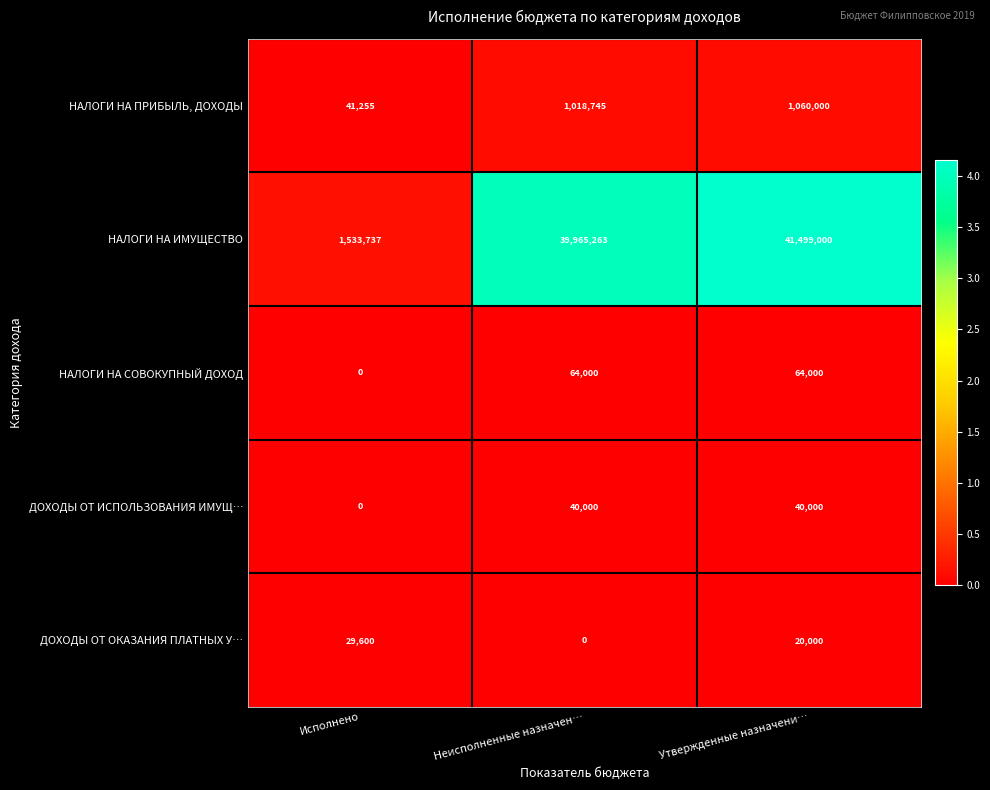

The value of НАЛОГИ НА ИМУЩЕСТВО at Исполнено is 1533737. True or false?

True